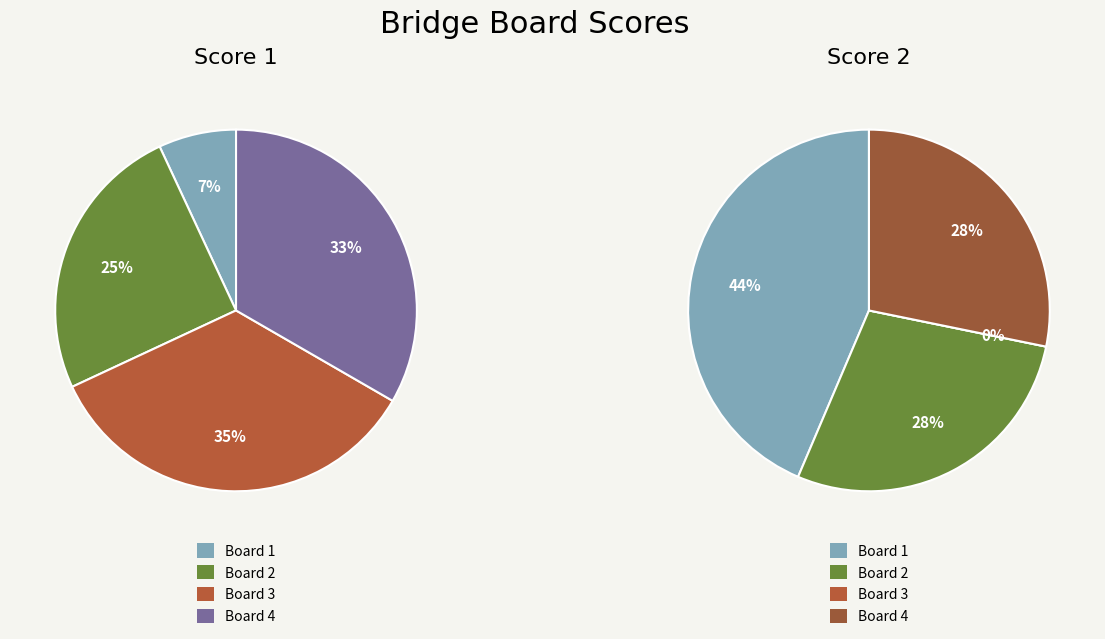

Between Board 1 and Board 4, which series saw the biggest shift?

Score 1